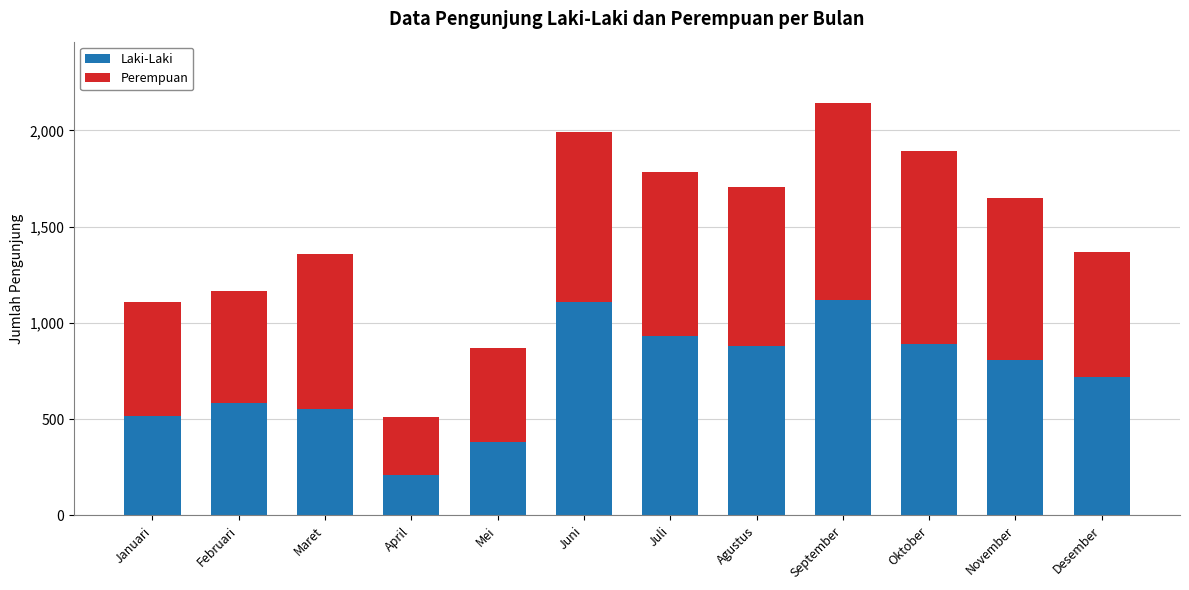

What is the sum of all Laki-Laki values?

8703